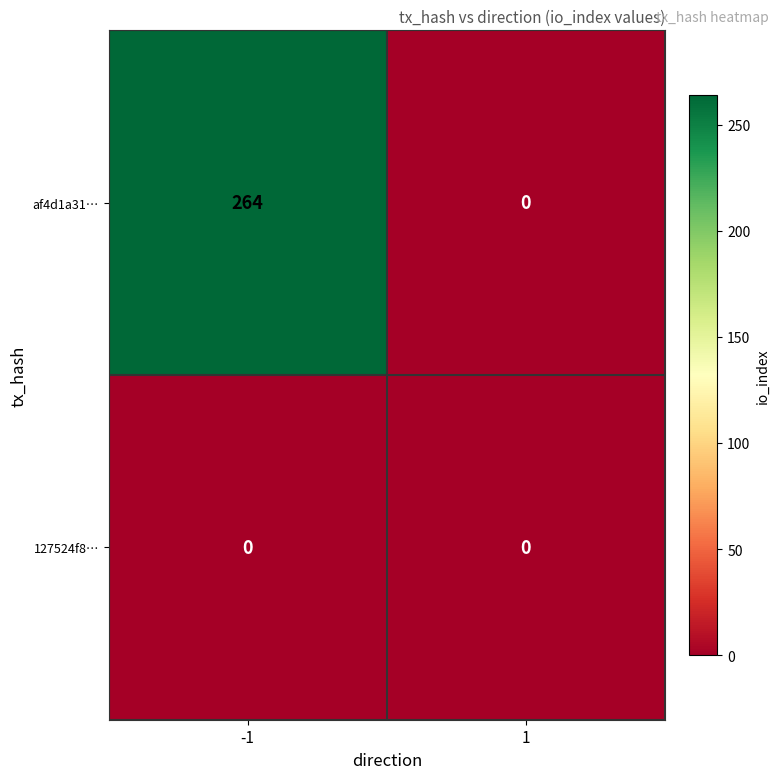

Is it true that af4d1a31… equals -166 at 1?

False